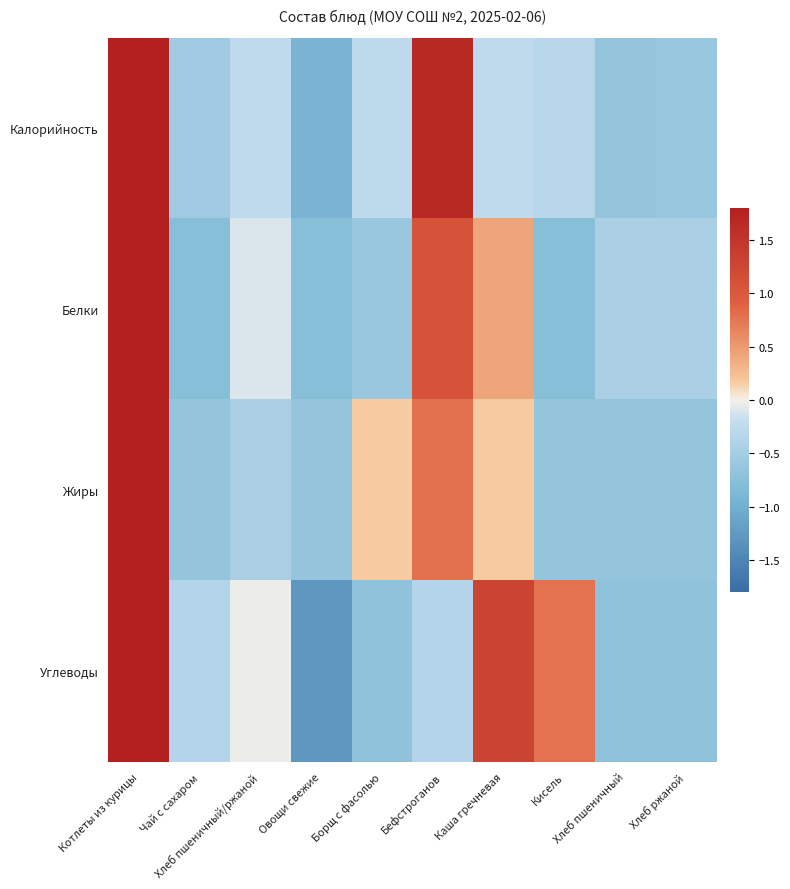

Reading left to right, list all the values displayed in this chart.

Калорийность: Котлеты из курицы=2.2	Чай с сахаром=-0.6	Хлеб пшеничный/ржаной=-0.3	Овощи свежие=-0.9	Борщ с фасолью=-0.3	Бефстроганов=1.7	Каша гречневая=-0.3	Кисель=-0.3	Хлеб пшеничный=-0.7	Хлеб ржаной=-0.6
Белки: Котлеты из курицы=2.5	Чай с сахаром=-0.8	Хлеб пшеничный/ржаной=-0.1	Овощи свежие=-0.8	Борщ с фасолью=-0.6	Бефстроганов=1.1	Каша гречневая=0.4	Кисель=-0.8	Хлеб пшеничный=-0.4	Хлеб ржаной=-0.4
Жиры: Котлеты из курицы=2.6	Чай с сахаром=-0.7	Хлеб пшеничный/ржаной=-0.5	Овощи свежие=-0.7	Борщ с фасолью=0.2	Бефстроганов=0.8	Каша гречневая=0.2	Кисель=-0.7	Хлеб пшеничный=-0.7	Хлеб ржаной=-0.7
Углеводы: Котлеты из курицы=2.1	Чай с сахаром=-0.4	Хлеб пшеничный/ржаной=-0.0	Овощи свежие=-1.3	Борщ с фасолью=-0.7	Бефстроганов=-0.4	Каша гречневая=1.3	Кисель=0.8	Хлеб пшеничный=-0.7	Хлеб ржаной=-0.7